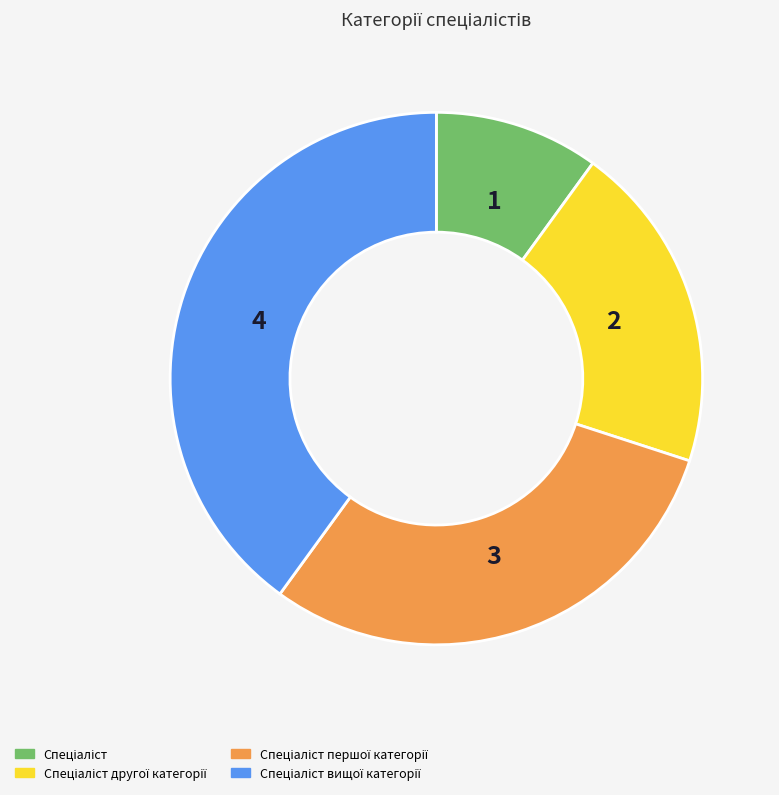

Is there a majority slice in this chart?

No